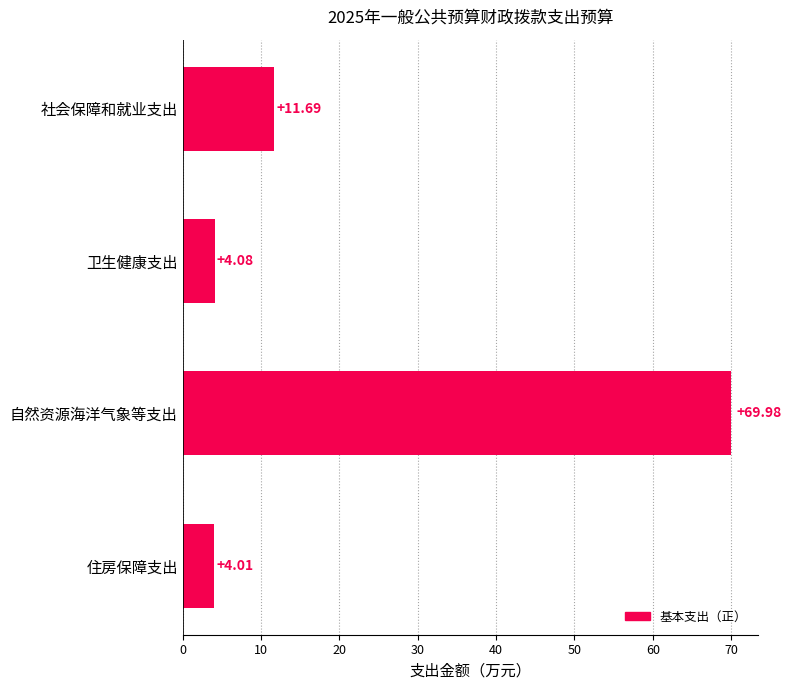

Rank the categories by value from highest to lowest.

自然资源海洋气象等支出, 社会保障和就业支出, 卫生健康支出, 住房保障支出